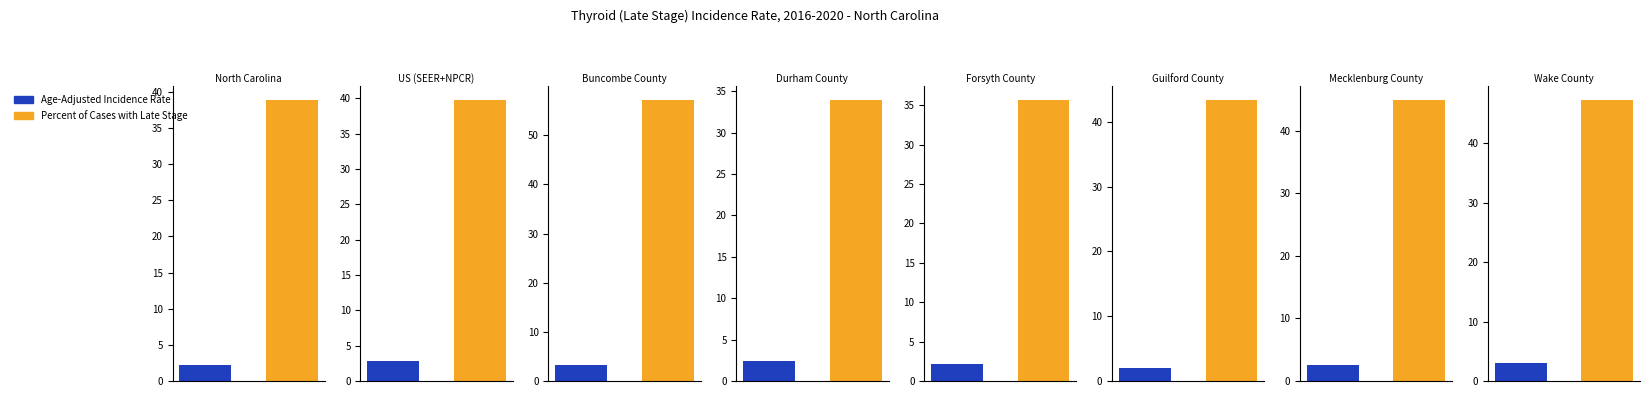

What is the label of the 3rd bar from the right?

Guilford County